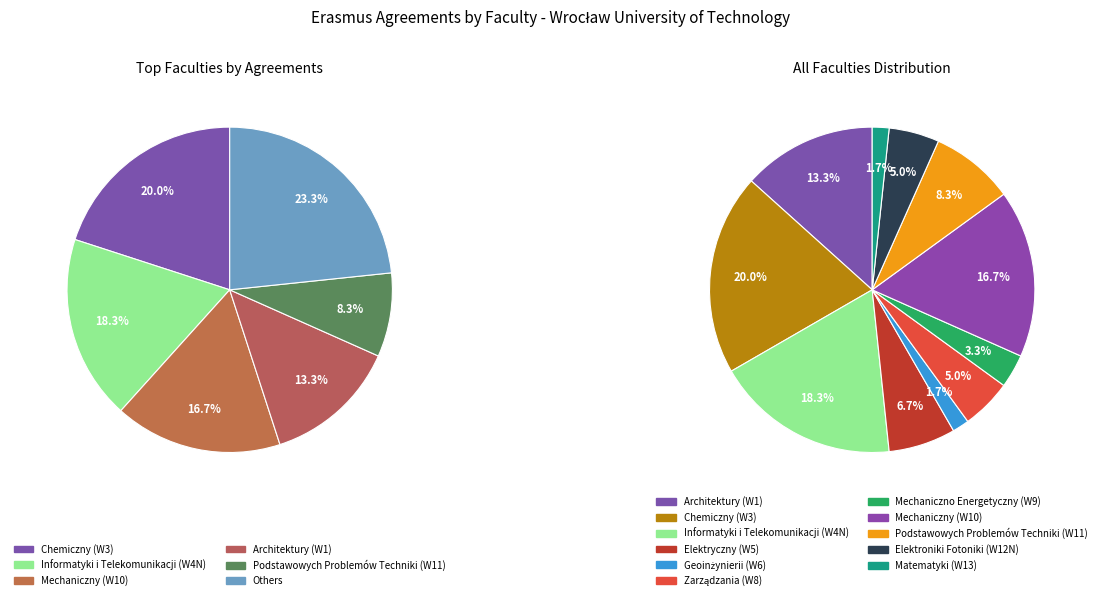

To the nearest percent, what is the combined percentage of Podstawowych Problemów Techniki (W11) and Architektury (W1)?

22%